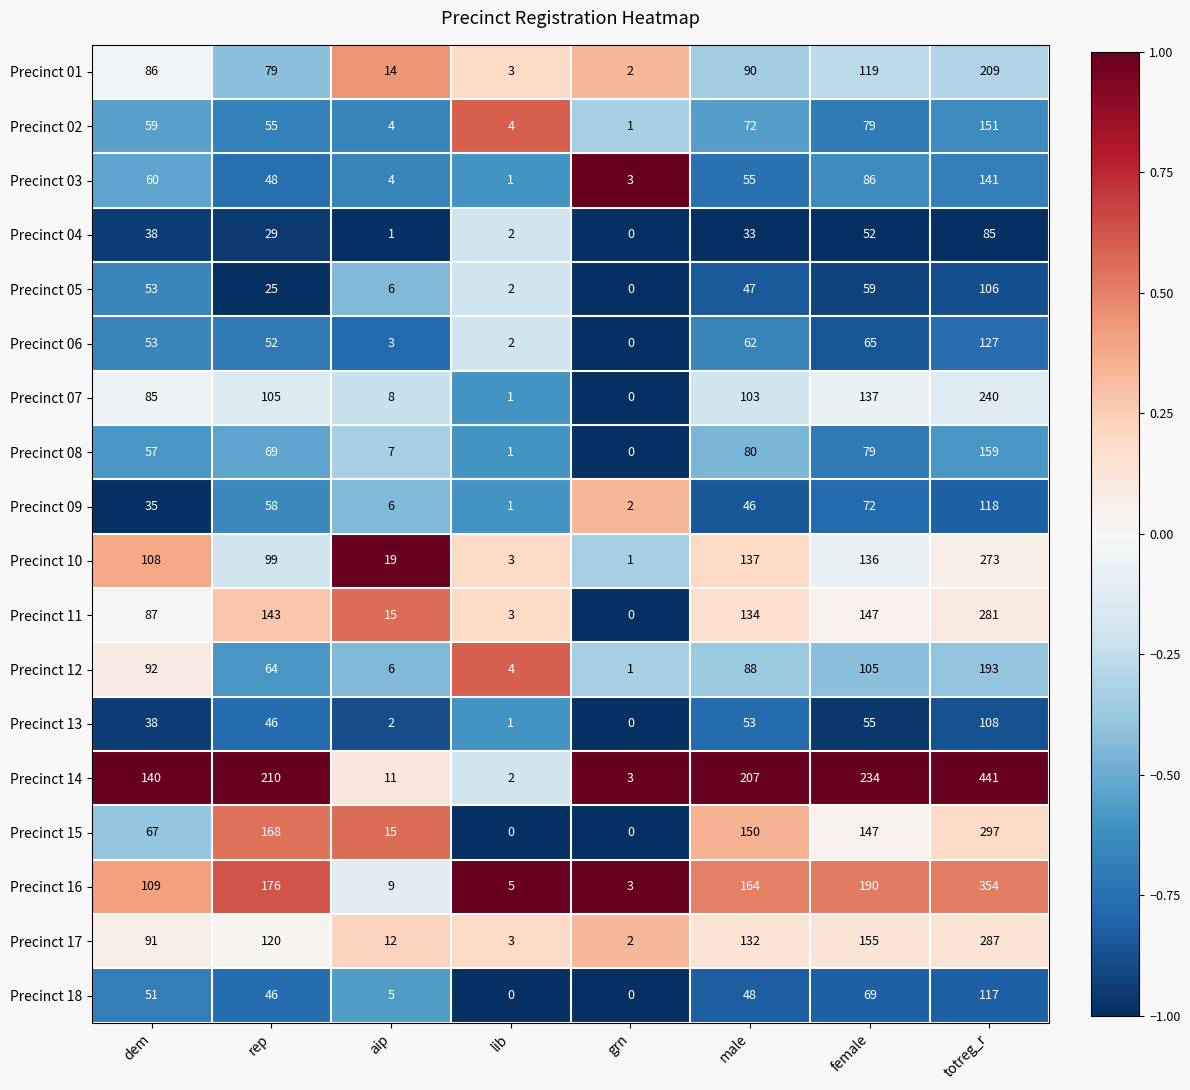

What is the maximum value shown in the chart?

441